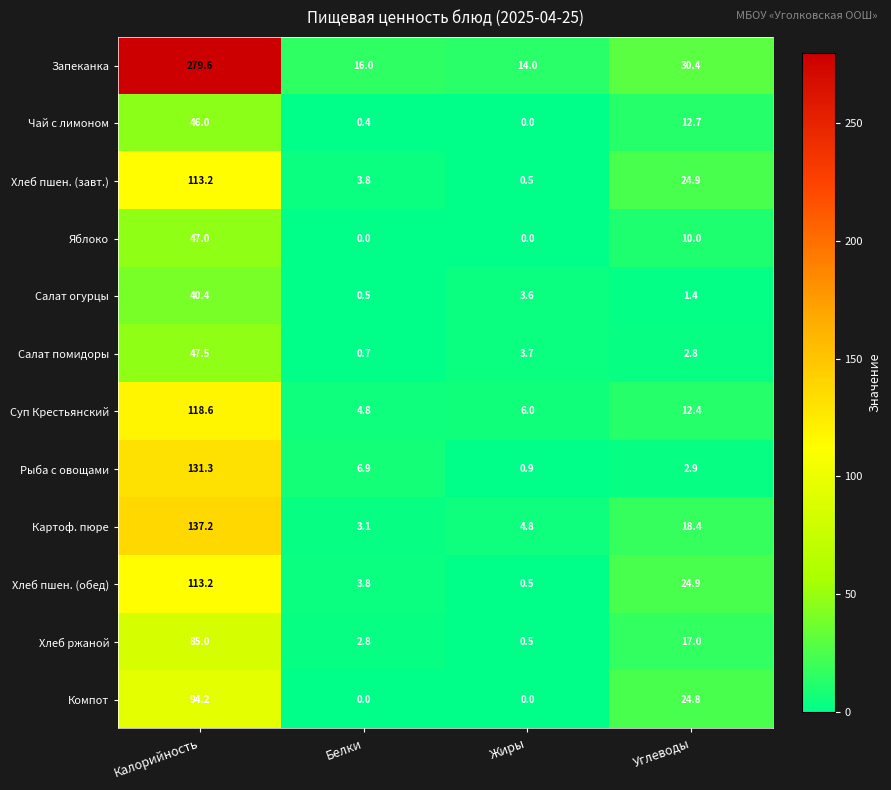

List the labels in order of Запеканка value, smallest first.

Жиры, Белки, Углеводы, Калорийность